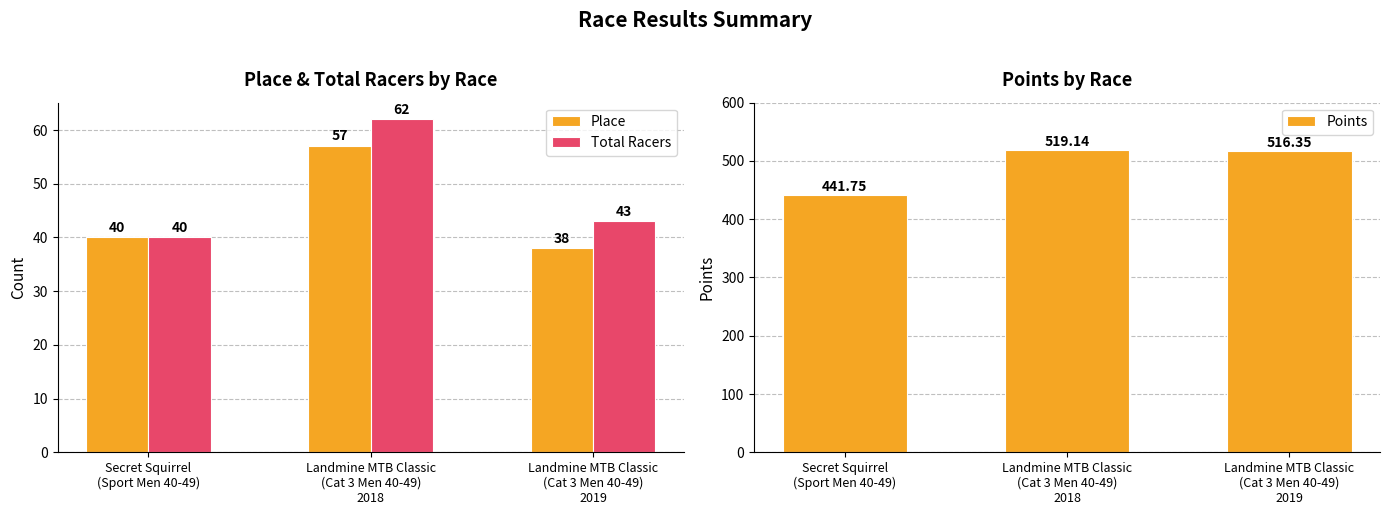

Reading left to right, extract all data points from this chart.

Place: Secret Squirrel
(Sport Men 40-49)=40.0	Landmine MTB Classic
(Cat 3 Men 40-49)
2018=57.0	Landmine MTB Classic
(Cat 3 Men 40-49)
2019=38.0
Total Racers: Secret Squirrel
(Sport Men 40-49)=40.0	Landmine MTB Classic
(Cat 3 Men 40-49)
2018=62.0	Landmine MTB Classic
(Cat 3 Men 40-49)
2019=43.0
Points: Secret Squirrel
(Sport Men 40-49)=441.8	Landmine MTB Classic
(Cat 3 Men 40-49)
2018=519.1	Landmine MTB Classic
(Cat 3 Men 40-49)
2019=516.4